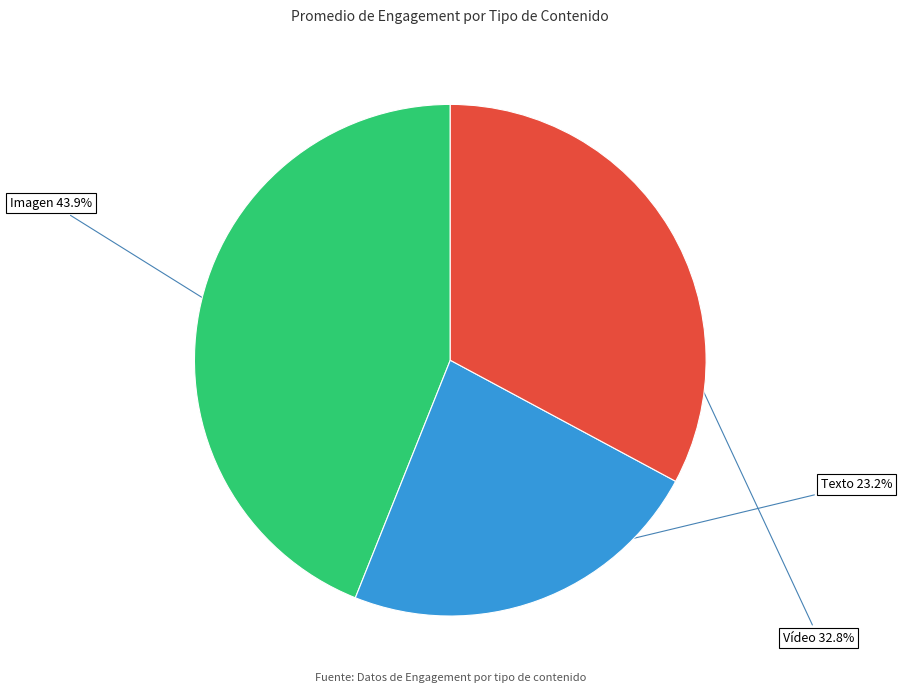

Is there a majority slice in this chart?

No